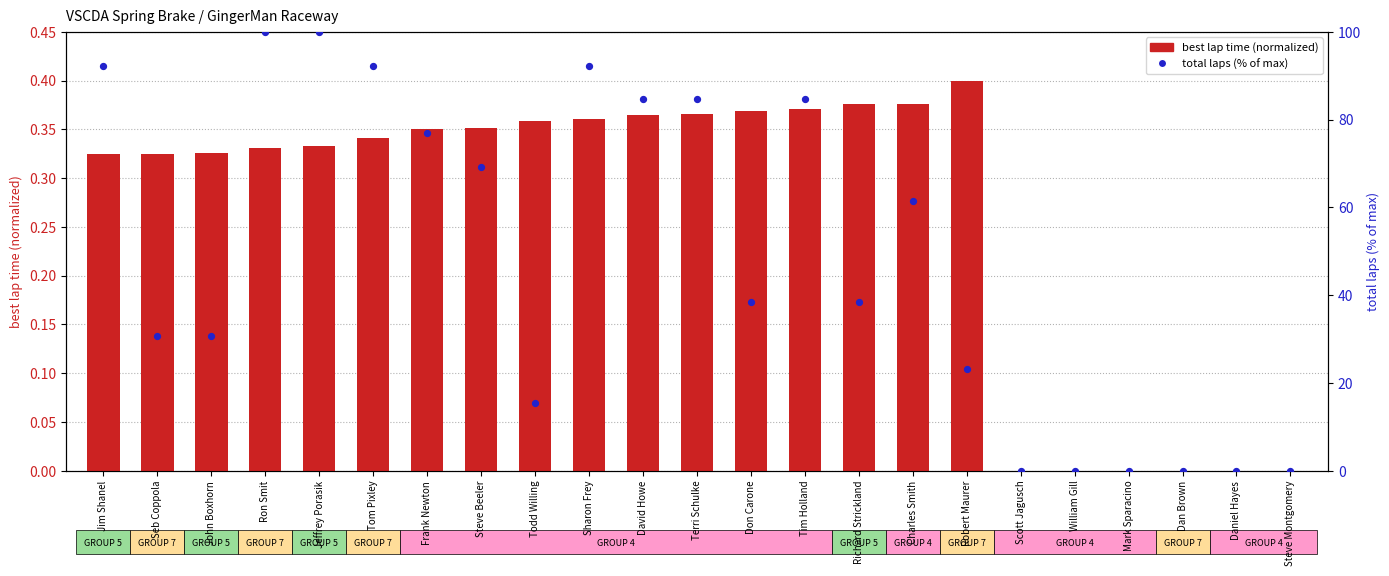

Which series contains the highest Y value?

total laps (% of max)